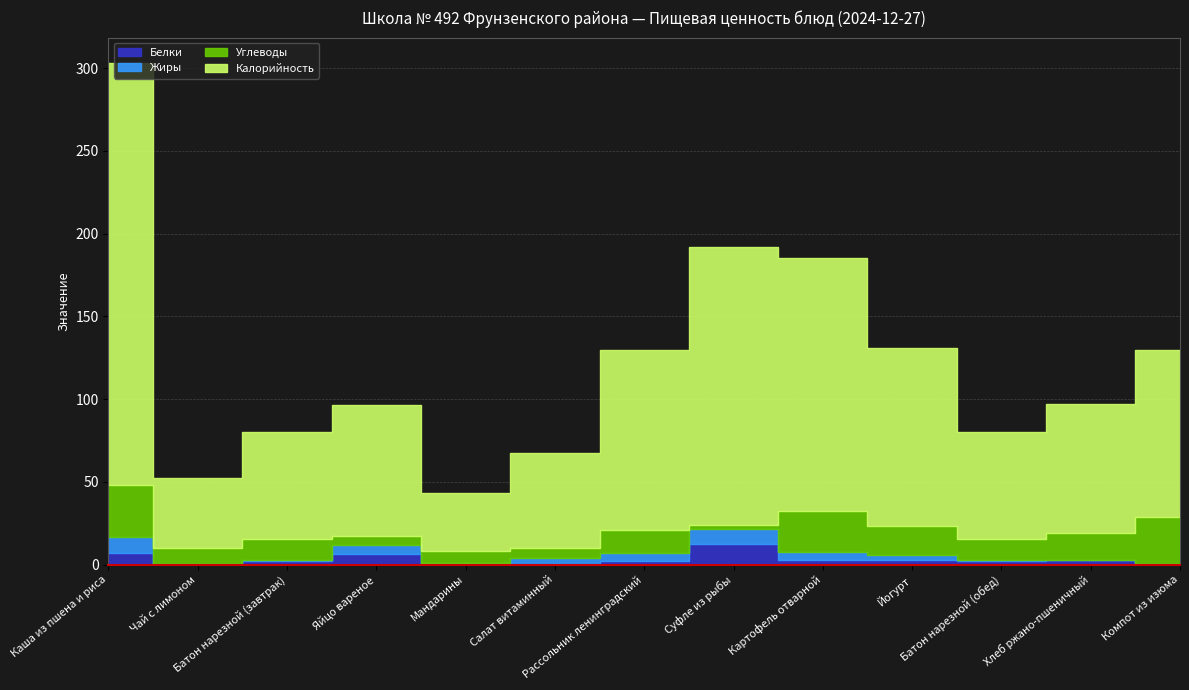

Rank the series by their maximum value, from highest to lowest.

Калорийность, Углеводы, Белки, Жиры